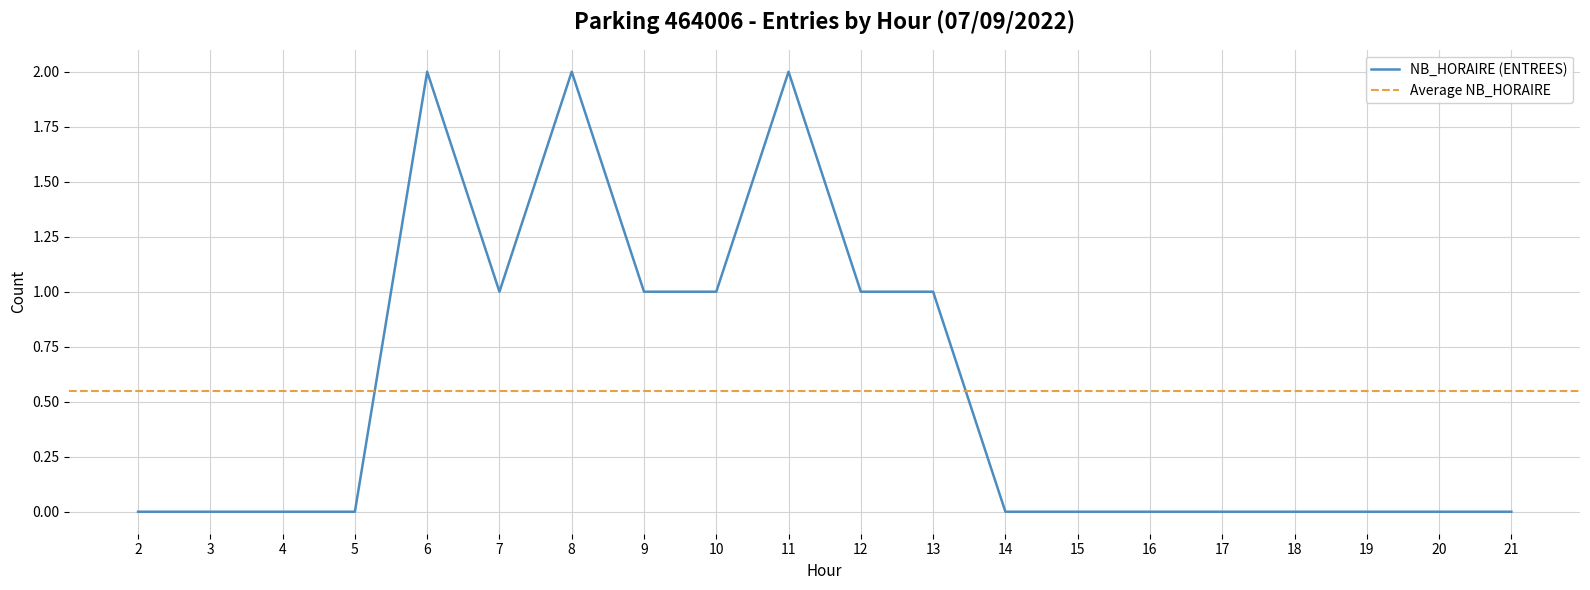

True or false: NB_HORAIRE (ENTREES) has a value of 0 at 5.

True